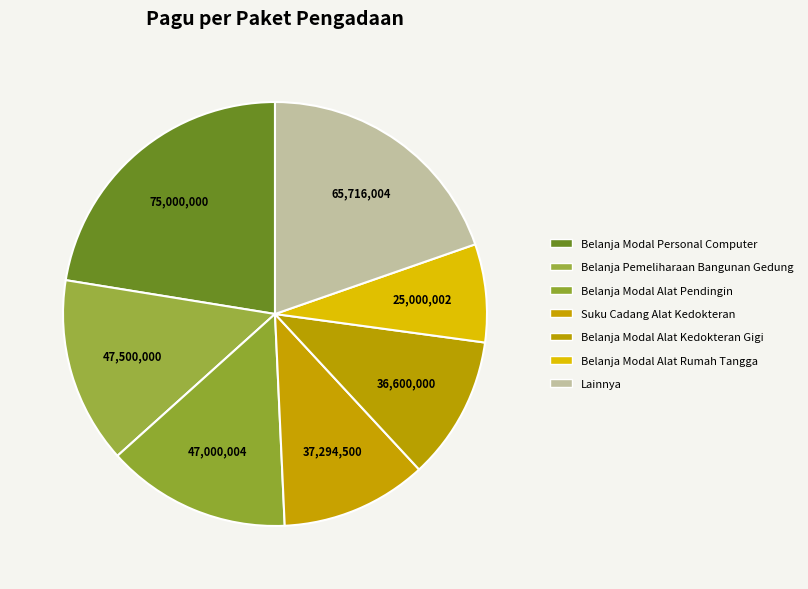

How many segments does this pie chart have?

7